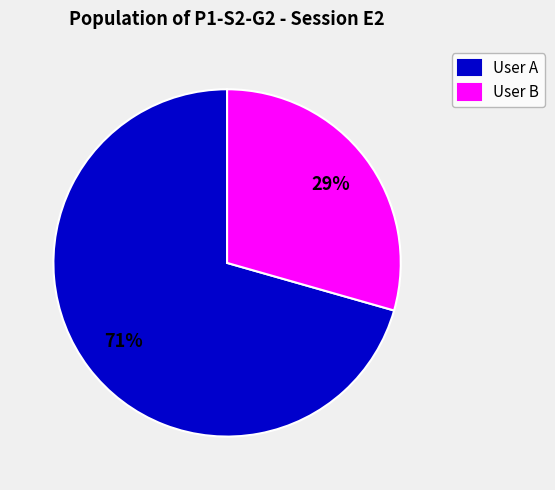

Which slice is the smallest?

User B